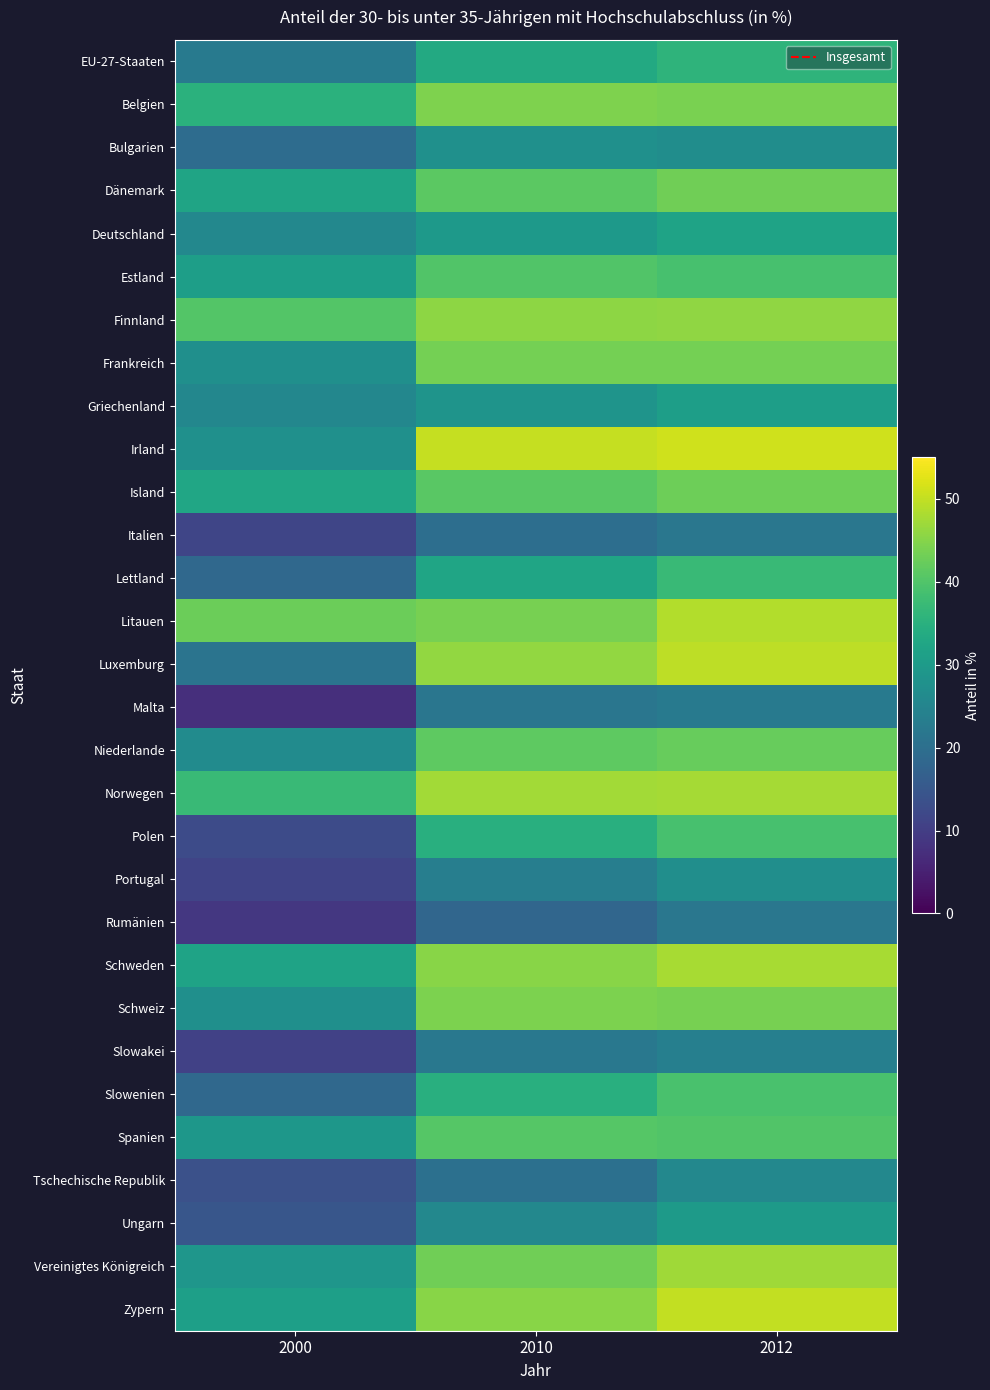

List the series in order of their peak value, lowest first.

Italien, Rumänien, Malta, Slowakei, Tschechische Republik, Portugal, Bulgarien, Ungarn, Griechenland, Deutschland, EU-27-Staaten, Lettland, Polen, Slowenien, Estland, Spanien, Niederlande, Island, Dänemark, Frankreich, Schweiz, Belgien, Finnland, Vereinigtes Königreich, Norwegen, Schweden, Litauen, Luxemburg, Zypern, Irland